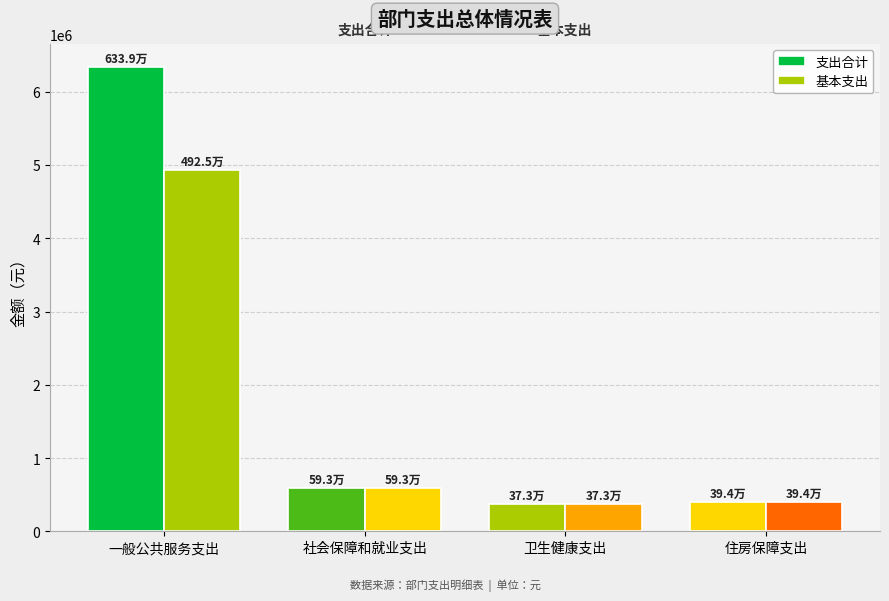

What is the spread (max minus min) of values at 一般公共服务支出?

1413500.0